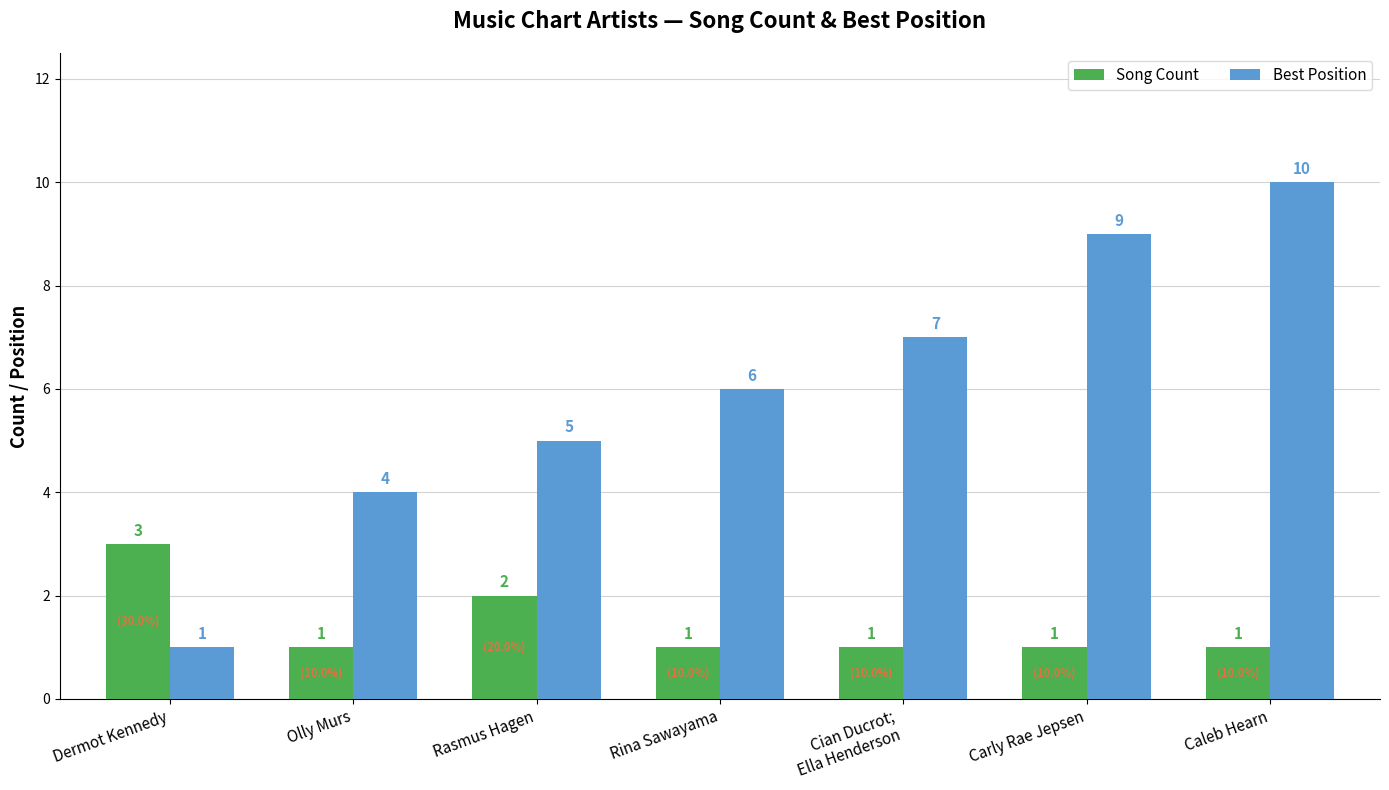

How many data points in Song Count are above 1?

2